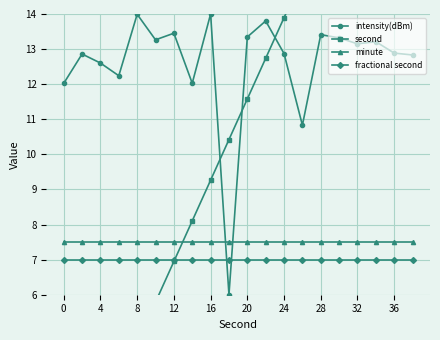

Which series has the largest total across all categories?

intensity(dBm)